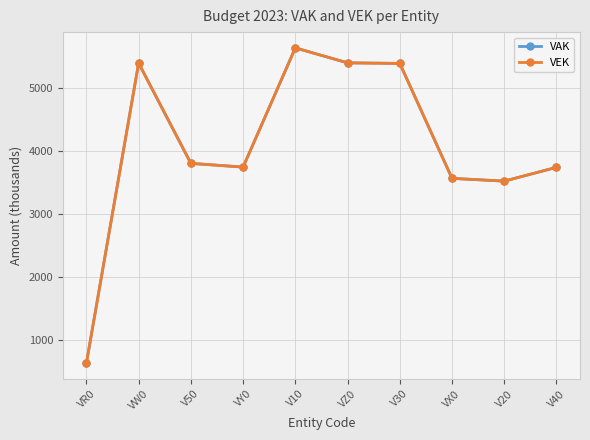

Does the chart have visible grid lines?

Yes